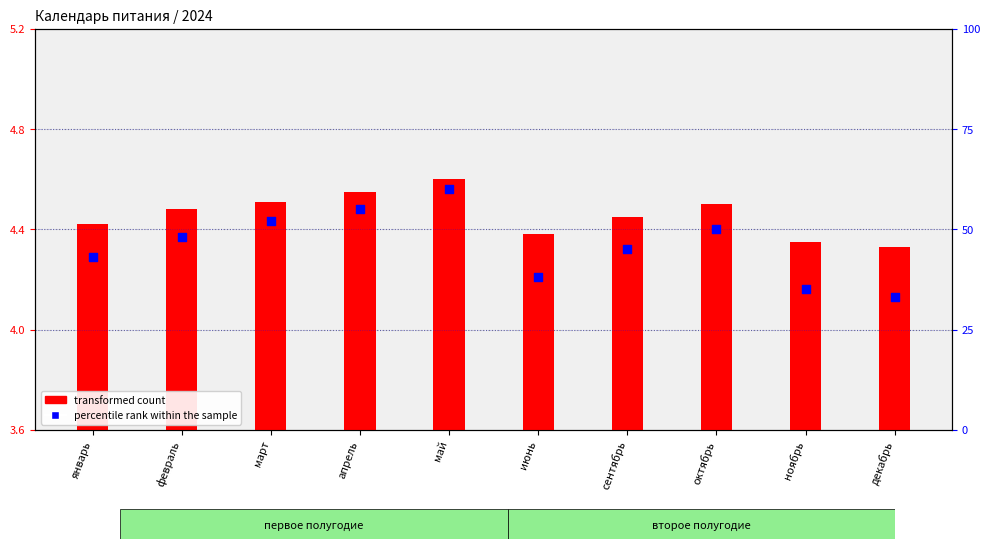

Which series has the widest spread of Y values?

percentile rank within the sample